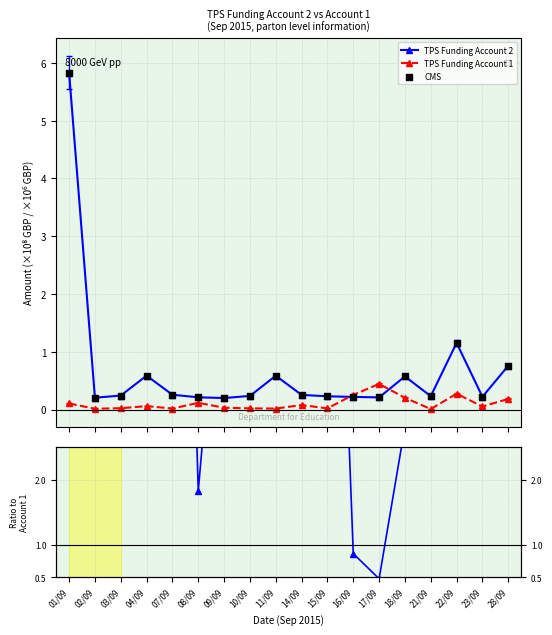

Is the value of TPS Funding Account 2 at 10/09 greater than the value of TPS Funding Account 1 at 11/09?

Yes